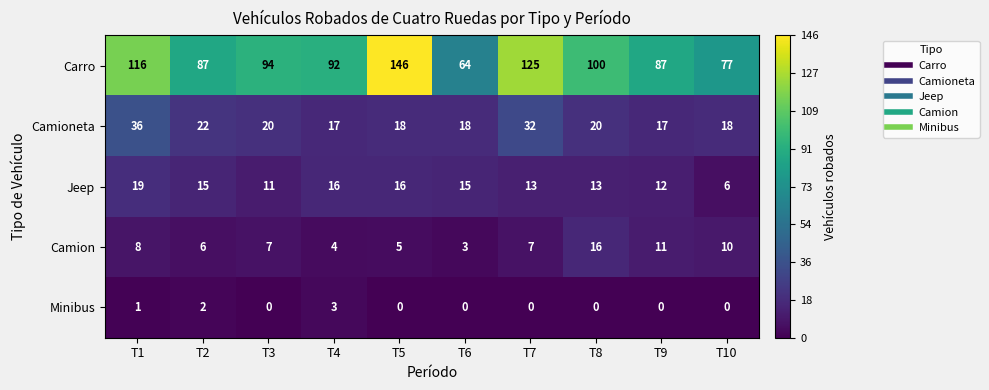

Is it true that Camioneta equals 12 at T5?

False